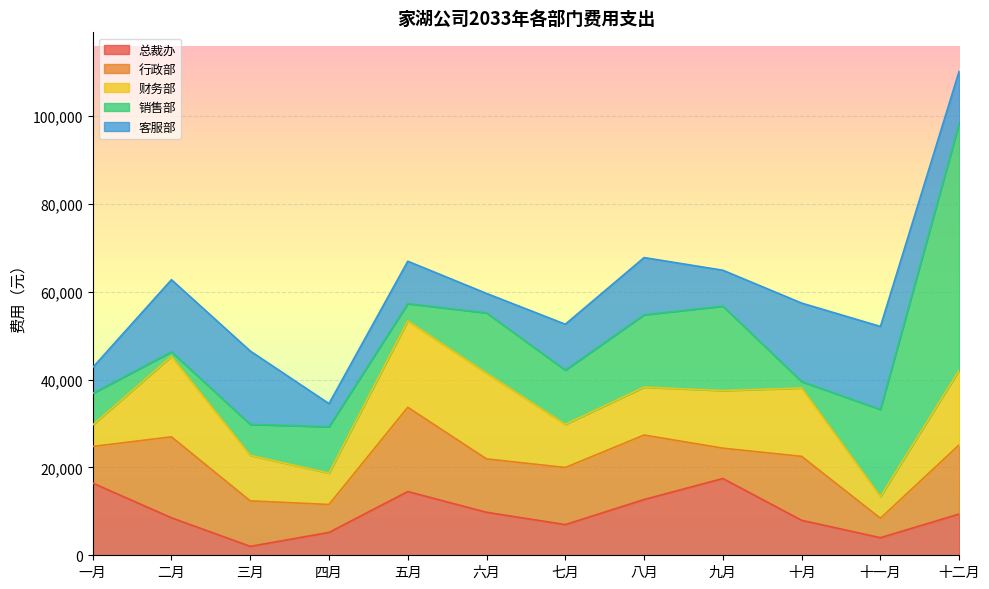

Is it true that 财务部 equals 16998 at 十二月?

True